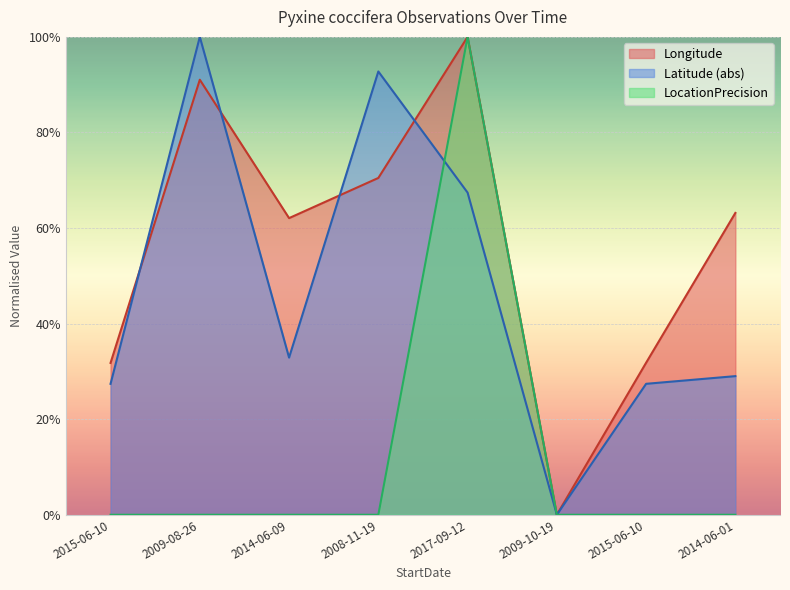

The value of LocationPrecision at 2017-09-12 is 1.0. True or false?

True